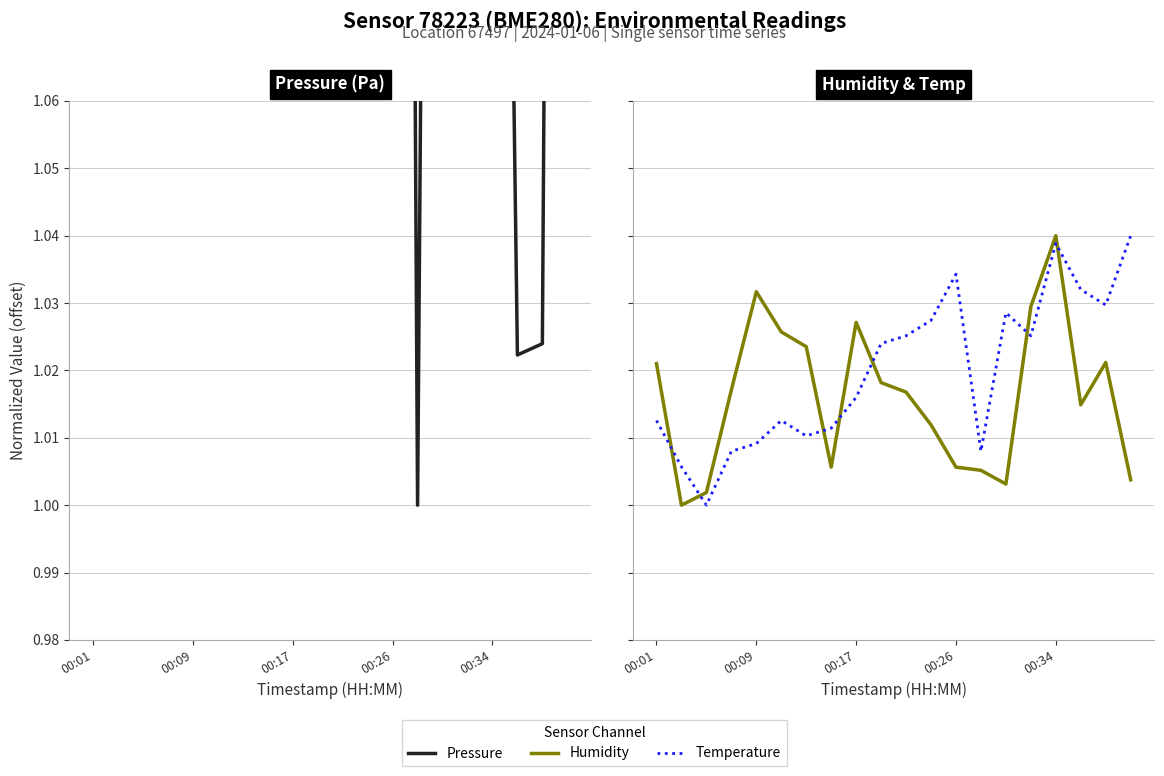

Is the value of Humidity at 00:26 greater than the value of Temperature at 00:09?

Yes